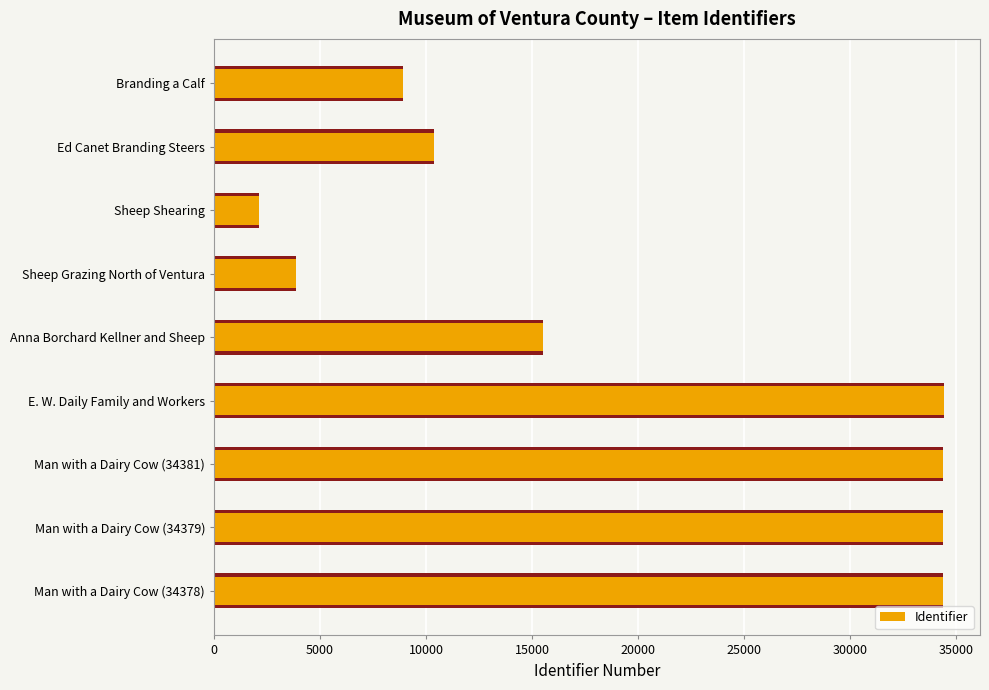

How many series are shown in this chart?

1